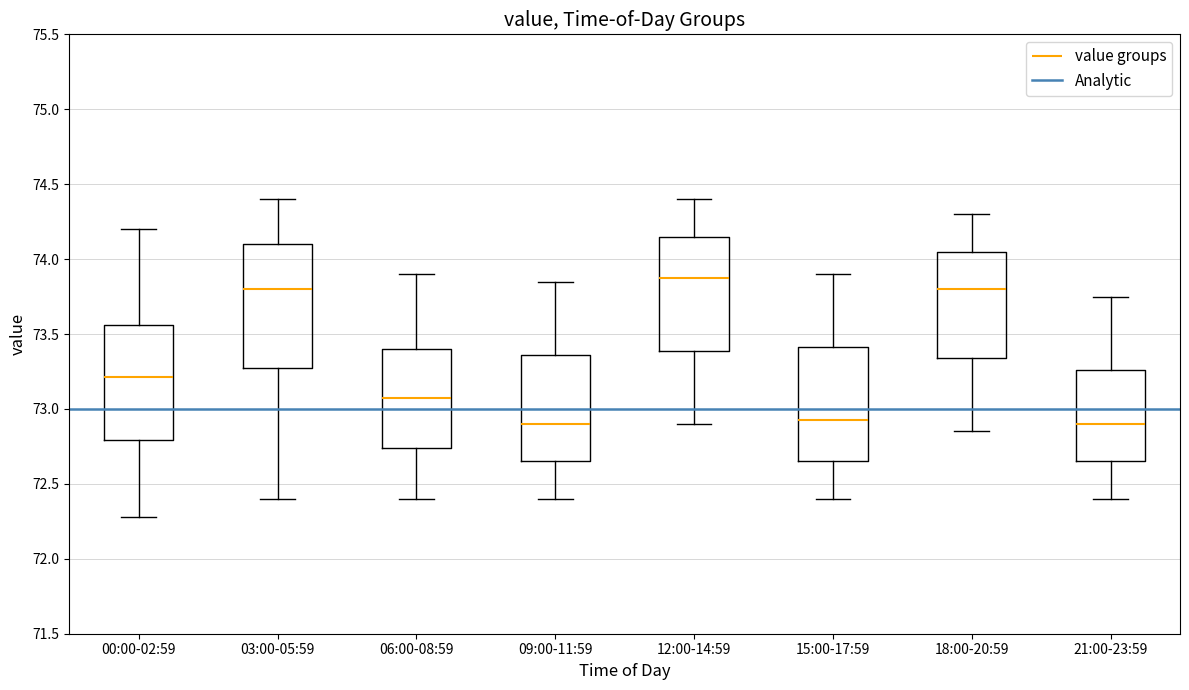

Reading left to right, transcribe this box plot: for each box, give where its median line is, the range the box spans, and where its two whiskers end, as read against the y-axis. The values are not printed on the chart, so give them approximately, as read against the axis.

00:00-02:59: median 73.20, box 72.80 to 73.55, whiskers 72.30 to 74.20
03:00-05:59: median 73.80, box 73.30 to 74.10, whiskers 72.40 to 74.40
06:00-08:59: median 73.10, box 72.75 to 73.40, whiskers 72.40 to 73.90
09:00-11:59: median 72.90, box 72.65 to 73.35, whiskers 72.40 to 73.85
12:00-14:59: median 73.90, box 73.40 to 74.15, whiskers 72.90 to 74.40
15:00-17:59: median 72.95, box 72.65 to 73.40, whiskers 72.40 to 73.90
18:00-20:59: median 73.80, box 73.35 to 74.05, whiskers 72.85 to 74.30
21:00-23:59: median 72.90, box 72.65 to 73.25, whiskers 72.40 to 73.75